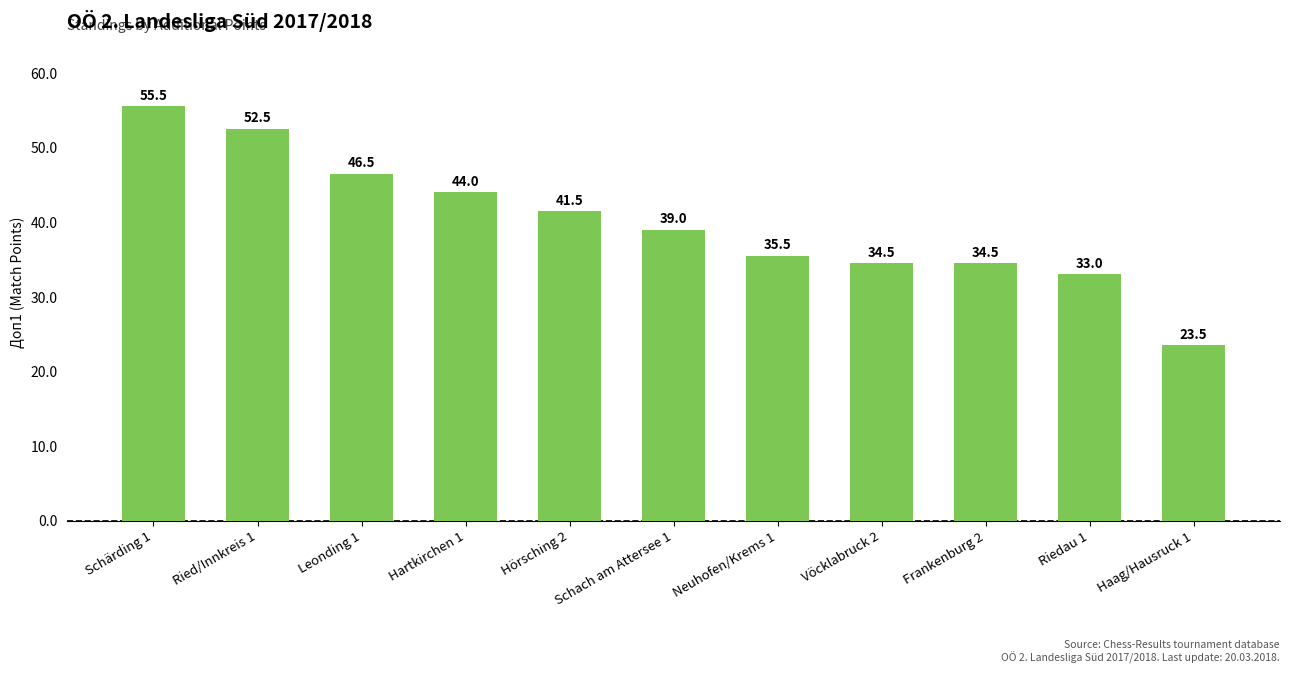

What is the difference between the maximum and minimum values?

32.0